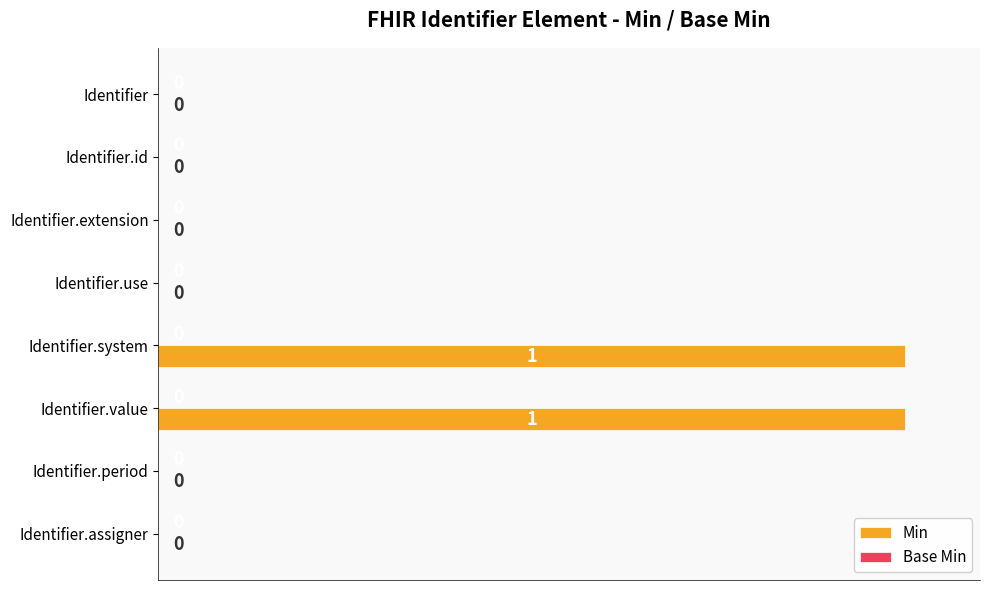

Which has a higher value, Identifier.extension or Identifier.system?

Identifier.system